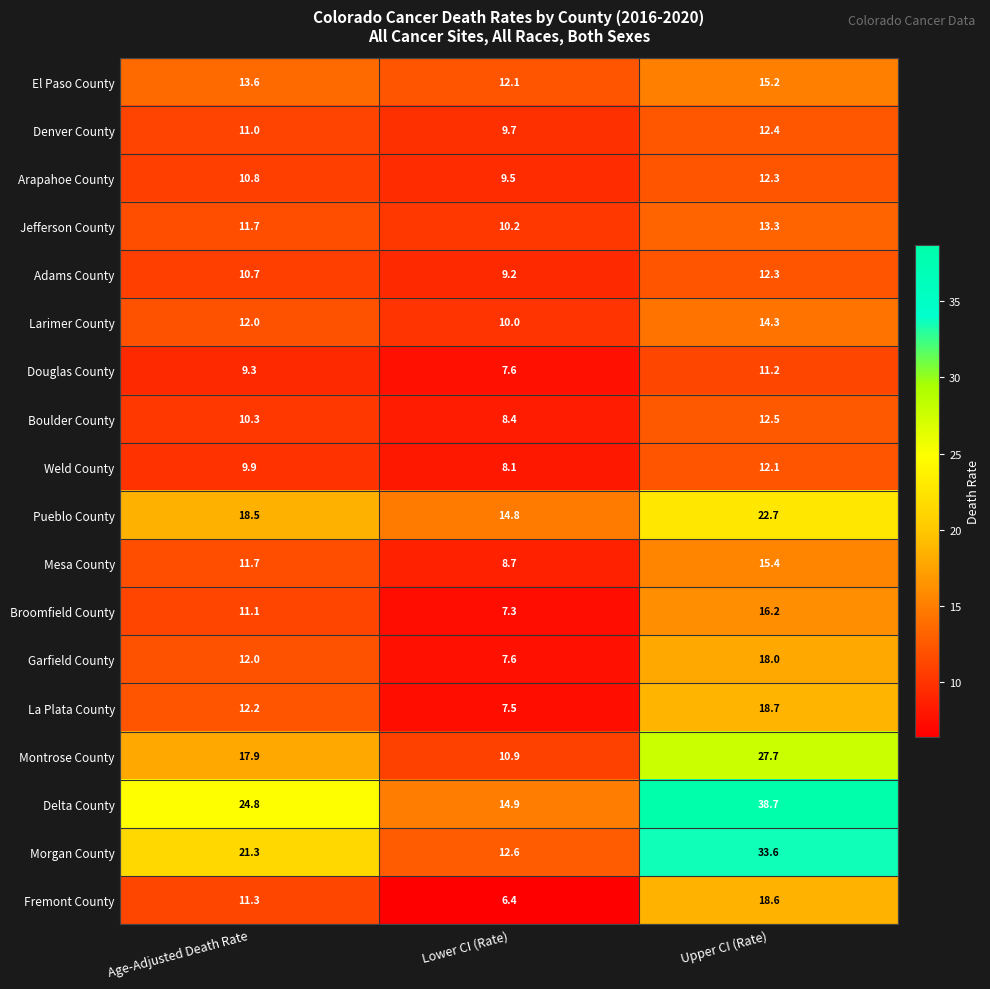

What is the difference between the maximum and minimum values in the Pueblo County series?

7.9